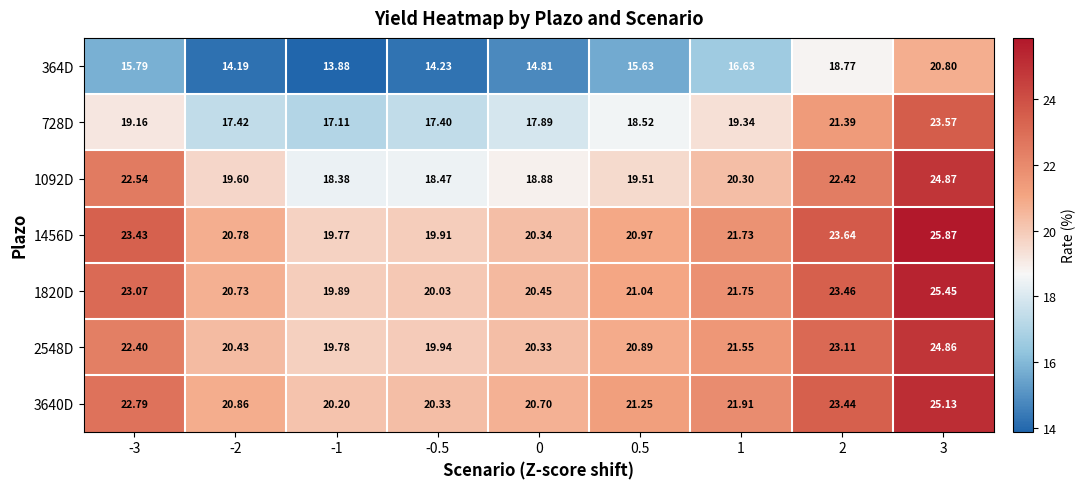

What is the spread (max minus min) of values at 1?

5.3